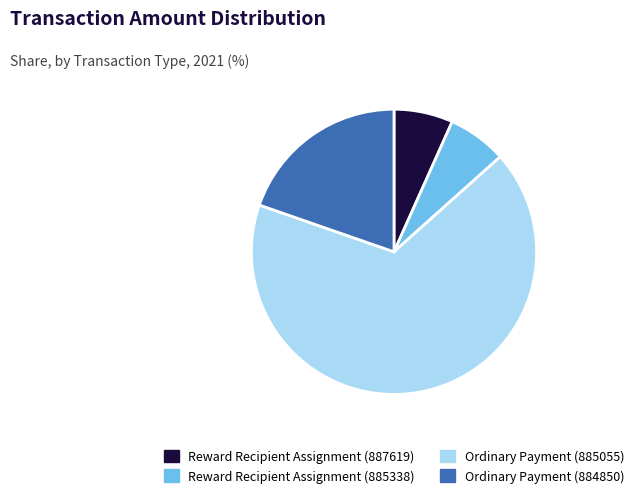

Do Reward Recipient Assignment (887619) and Reward Recipient Assignment (885338) together represent more than half of the pie?

No